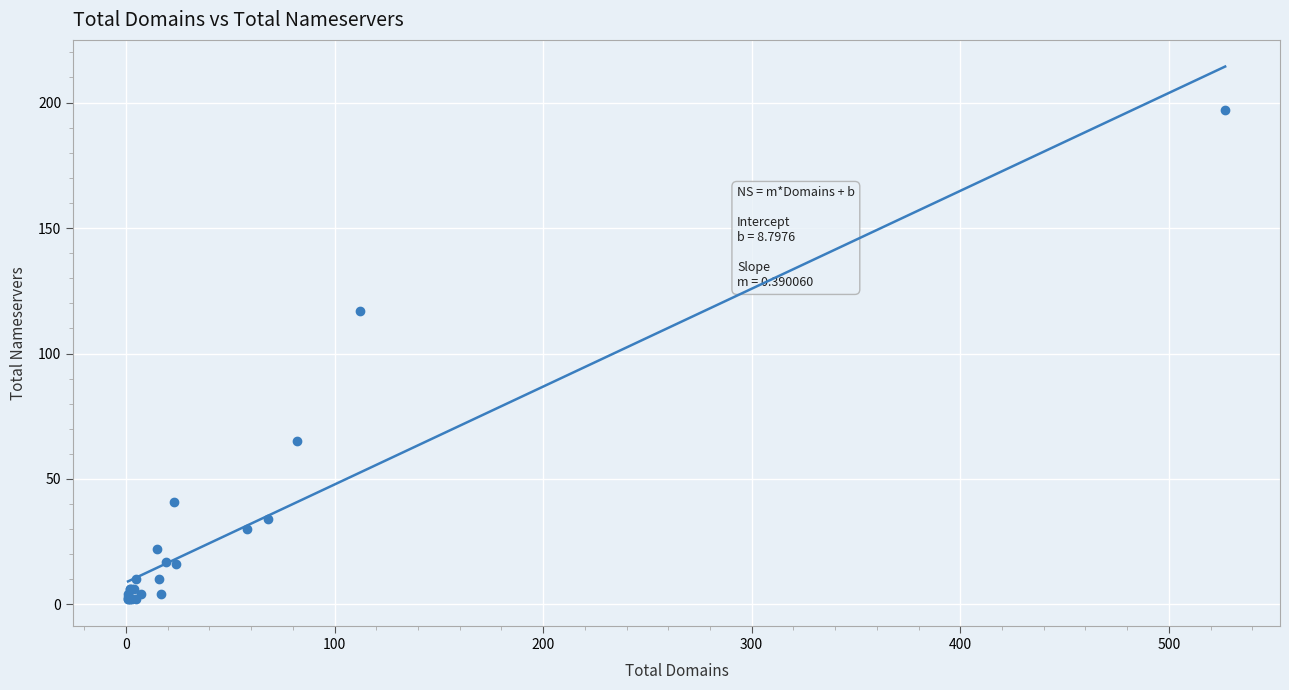

What Y value in the scatter plot is closest to 99?

117